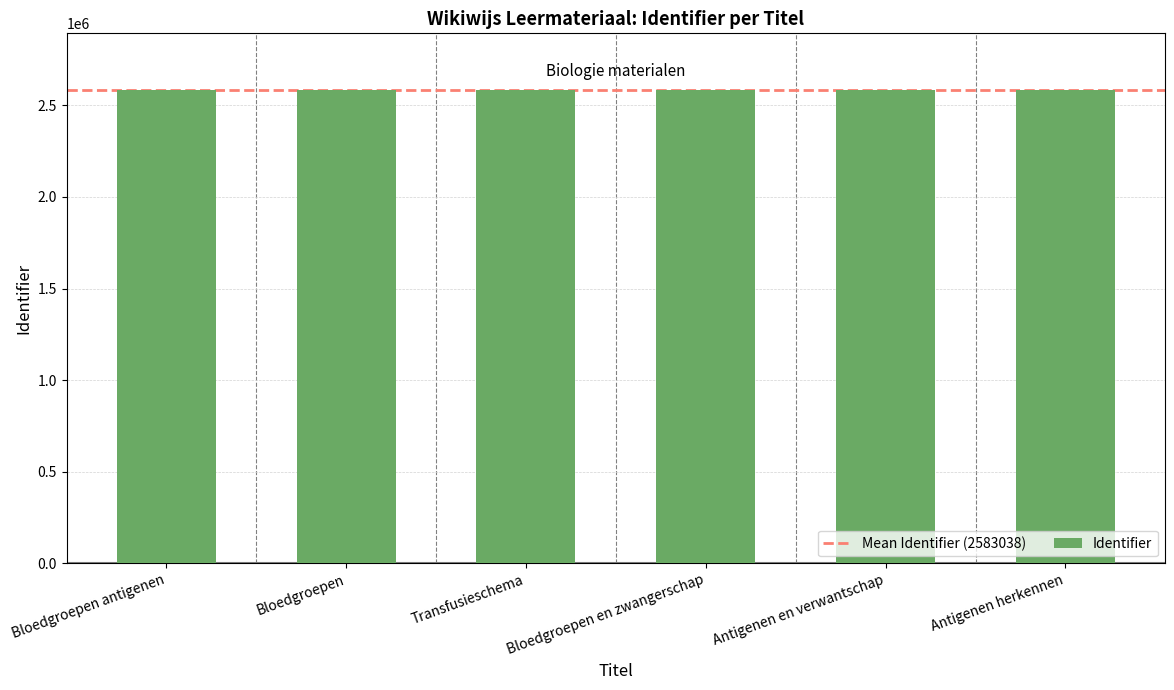

What is the ratio of the value at Bloedgroepen to the value at Transfusieschema?

1.0